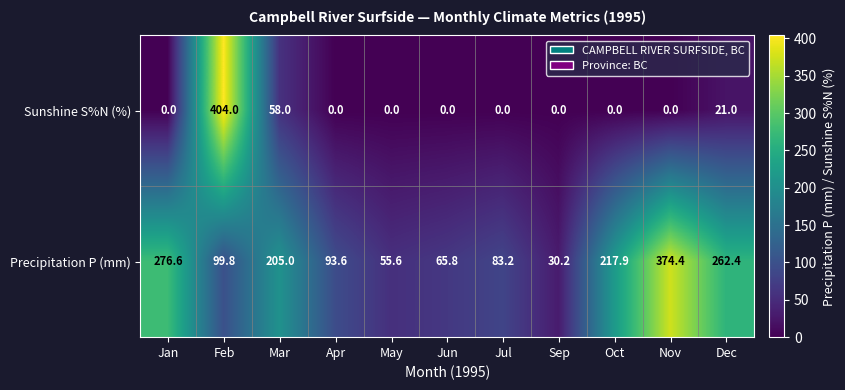

Which series has the largest range (max minus min)?

Sunshine S%N (%)